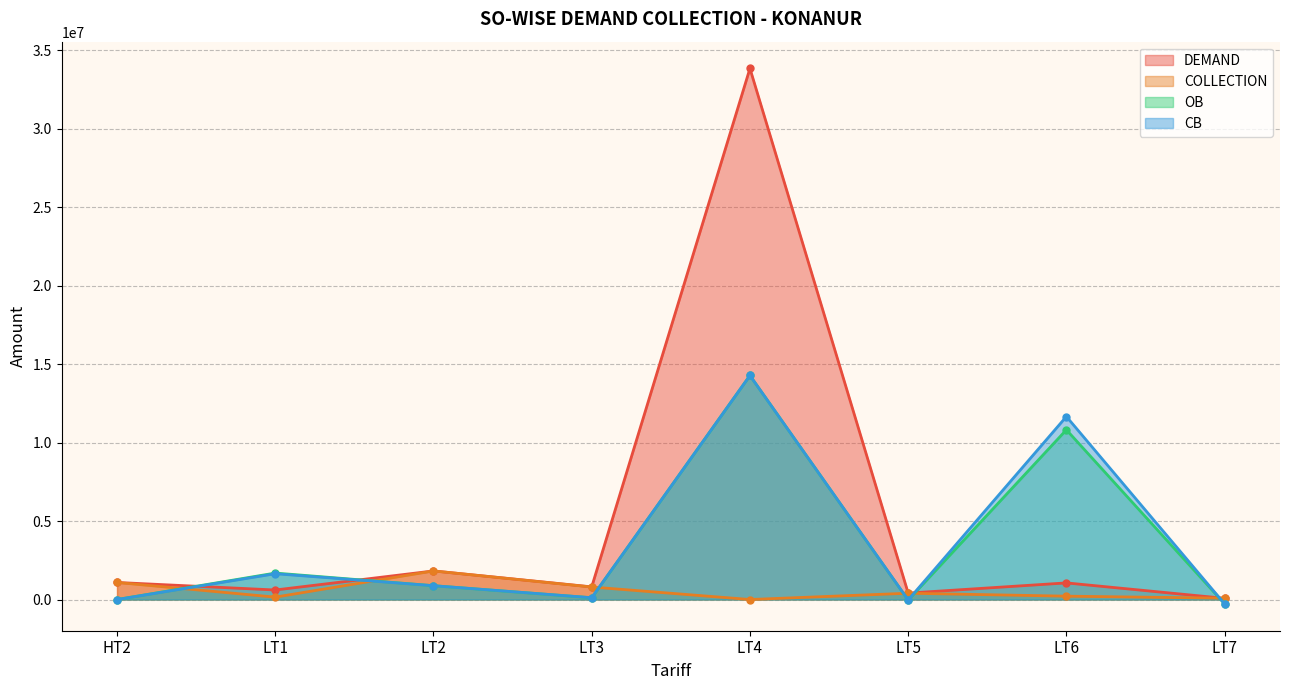

True or false: DEMAND has more than 1 points higher than both neighbors.

True